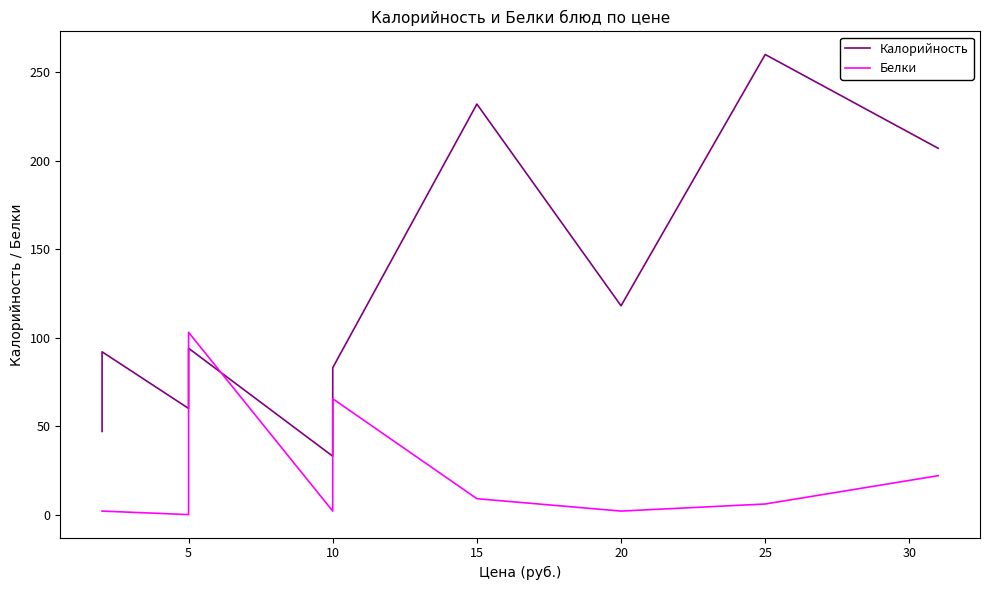

What are all the series names shown in the legend?

Калорийность, Белки